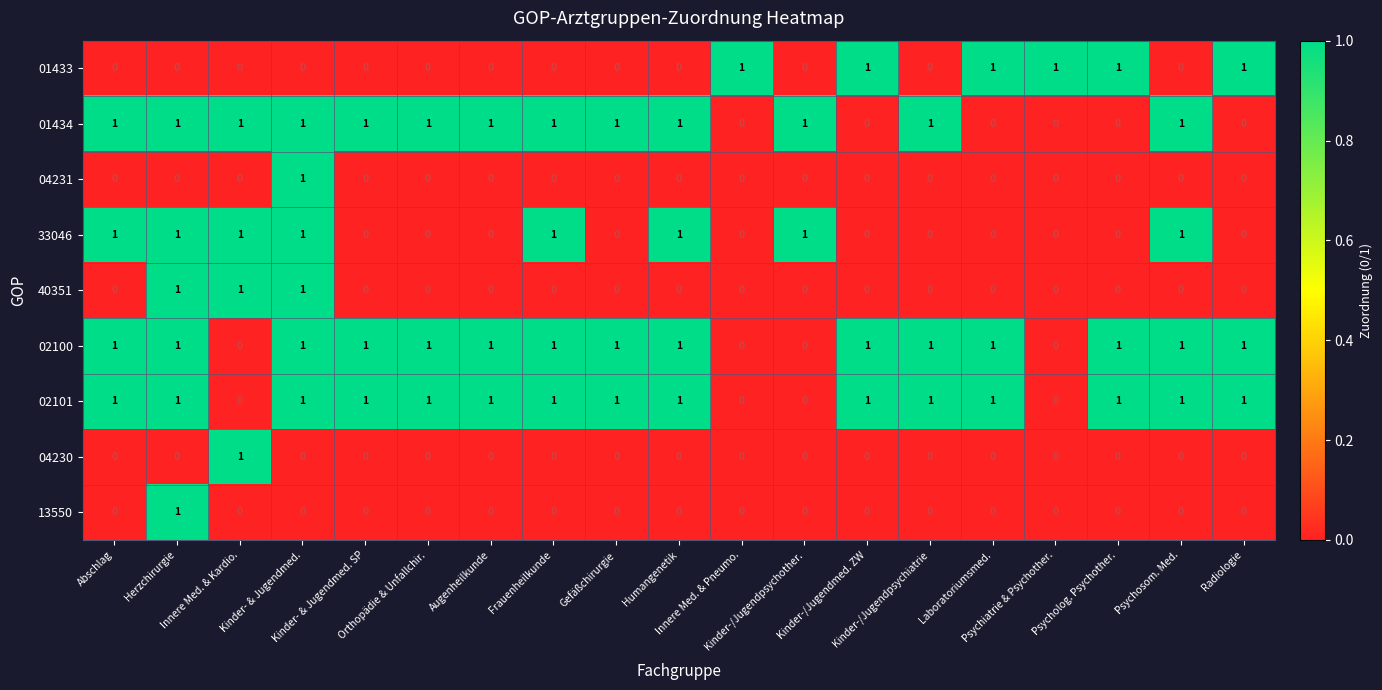

At how many categories does at least one series exceed 0?

19